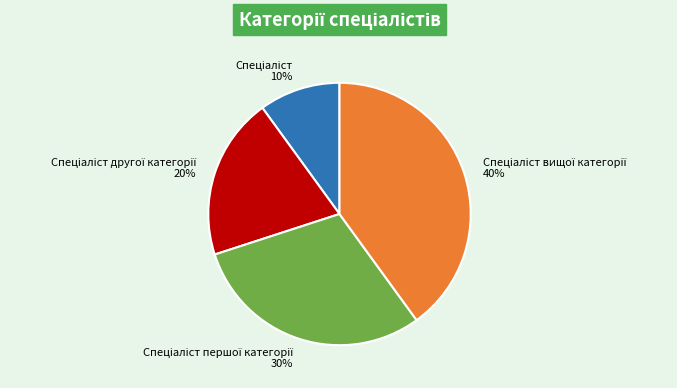

To the nearest percent, what is the average slice percentage?

25%